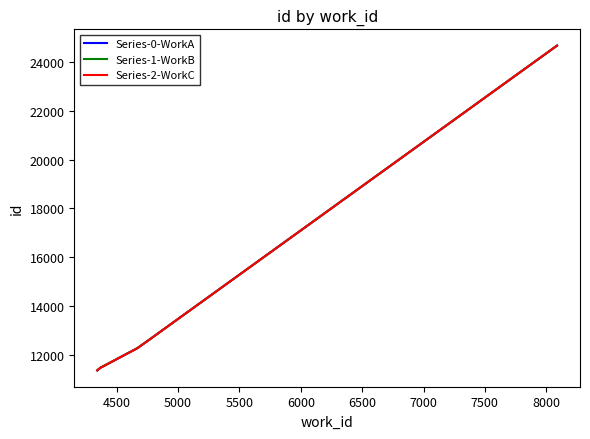

What is the greatest value displayed?

24674